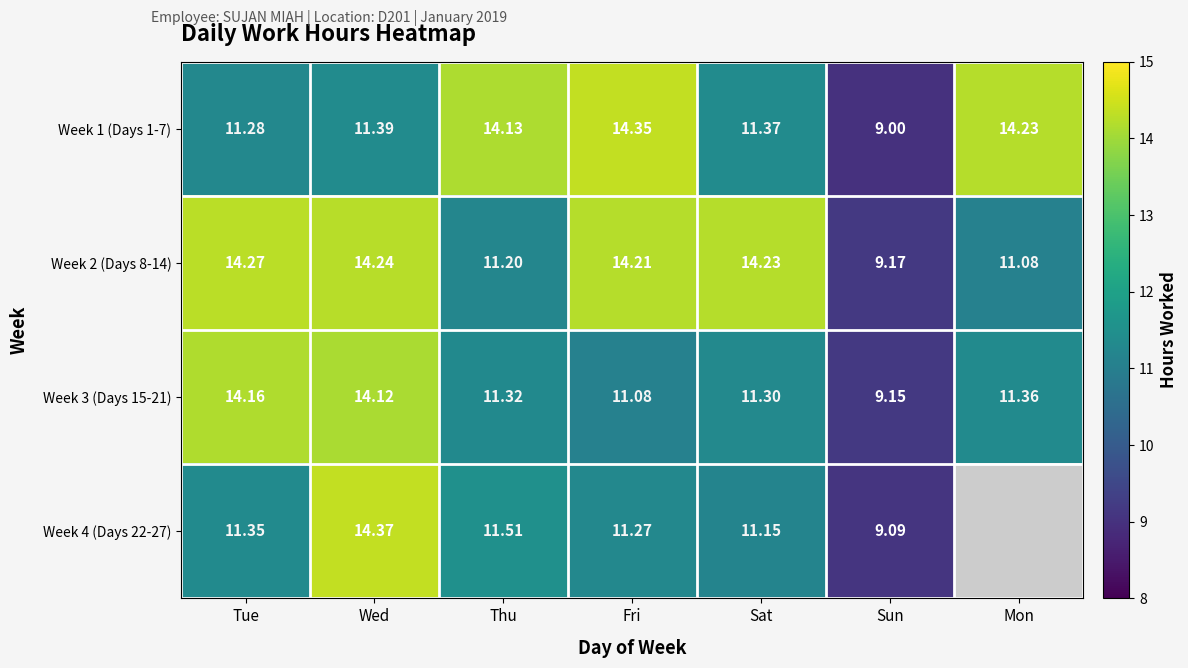

What is the spread (max minus min) of values at Sun?

0.2